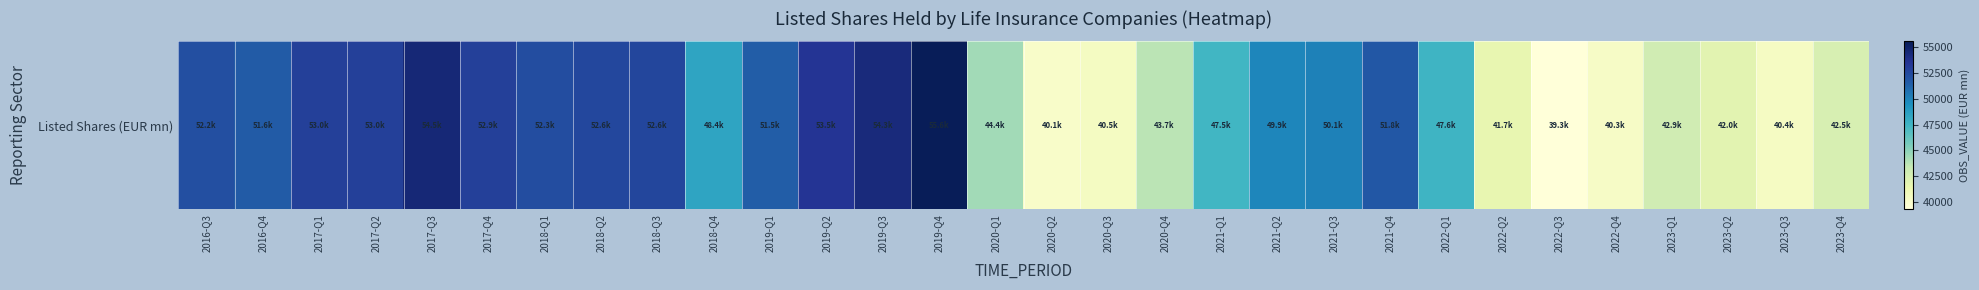

How many categories are shown in the chart?

30